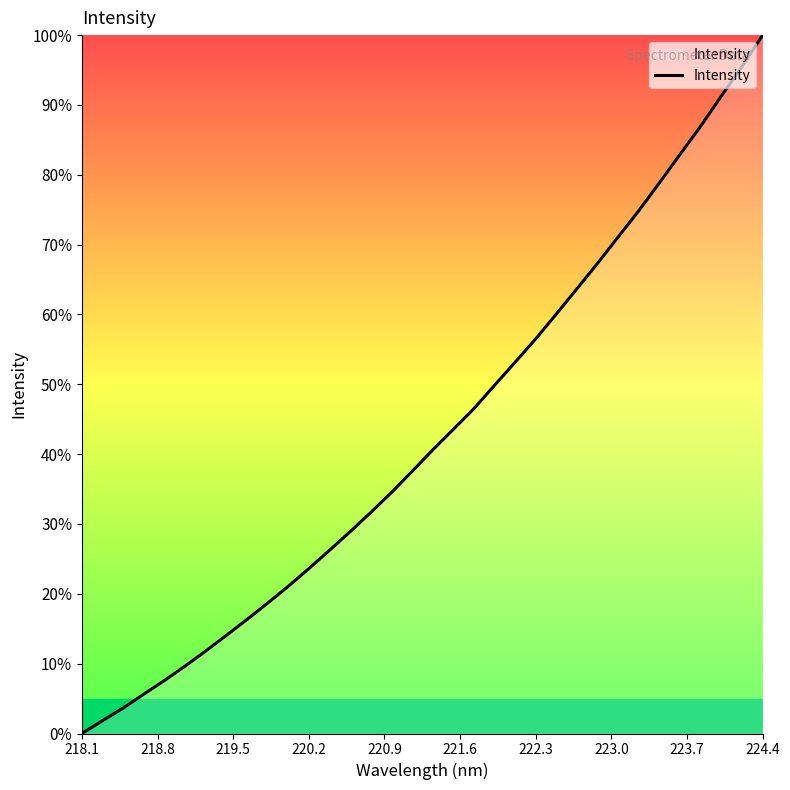

How many categories are shown in the chart?

34